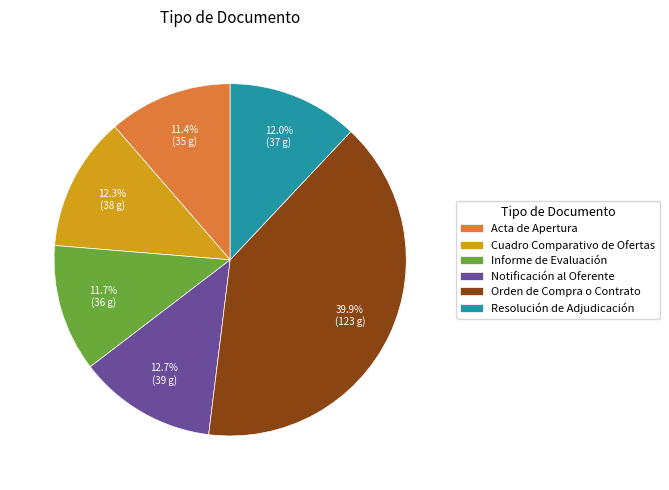

Is there any slice that represents more than half of the pie?

No